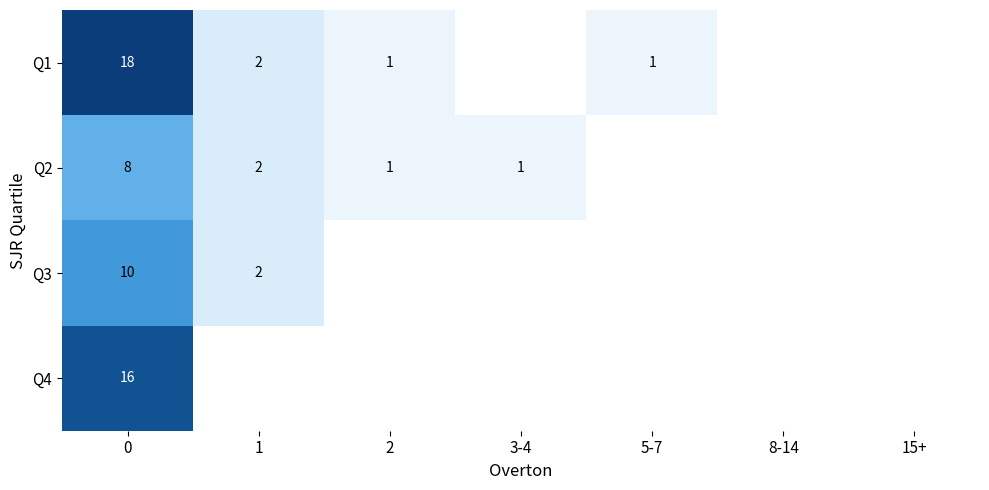

The value of Q1 at 1 is 3. True or false?

False